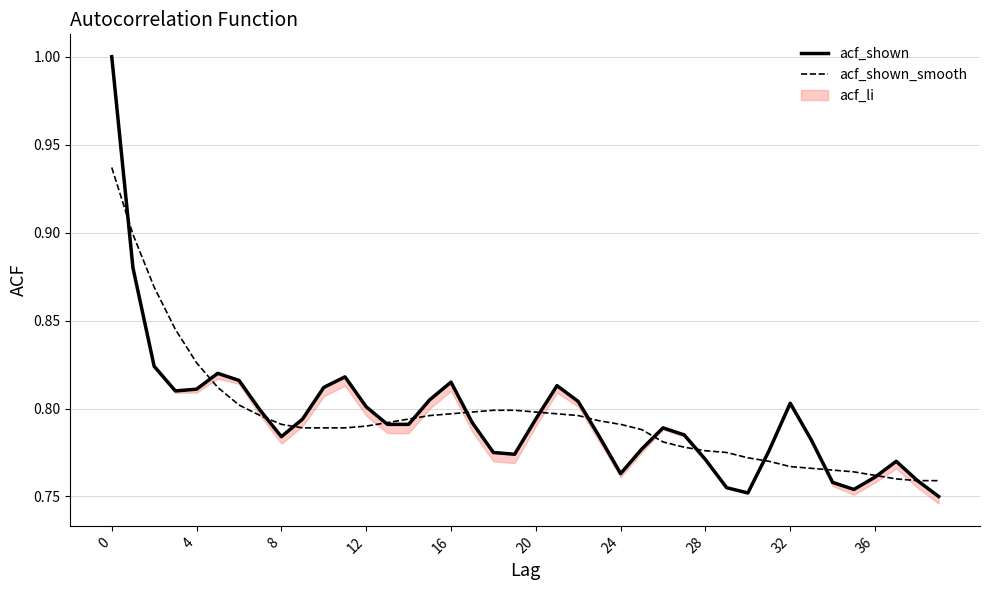

The acf_shown_smooth series shows 0.8 at 37. True or false?

True